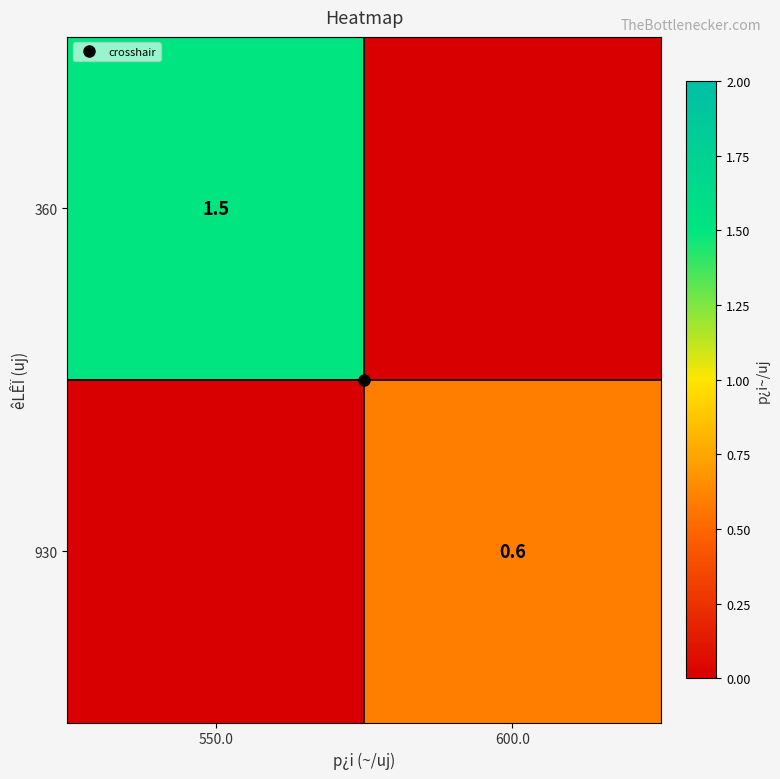

Which series has the widest spread of values?

360